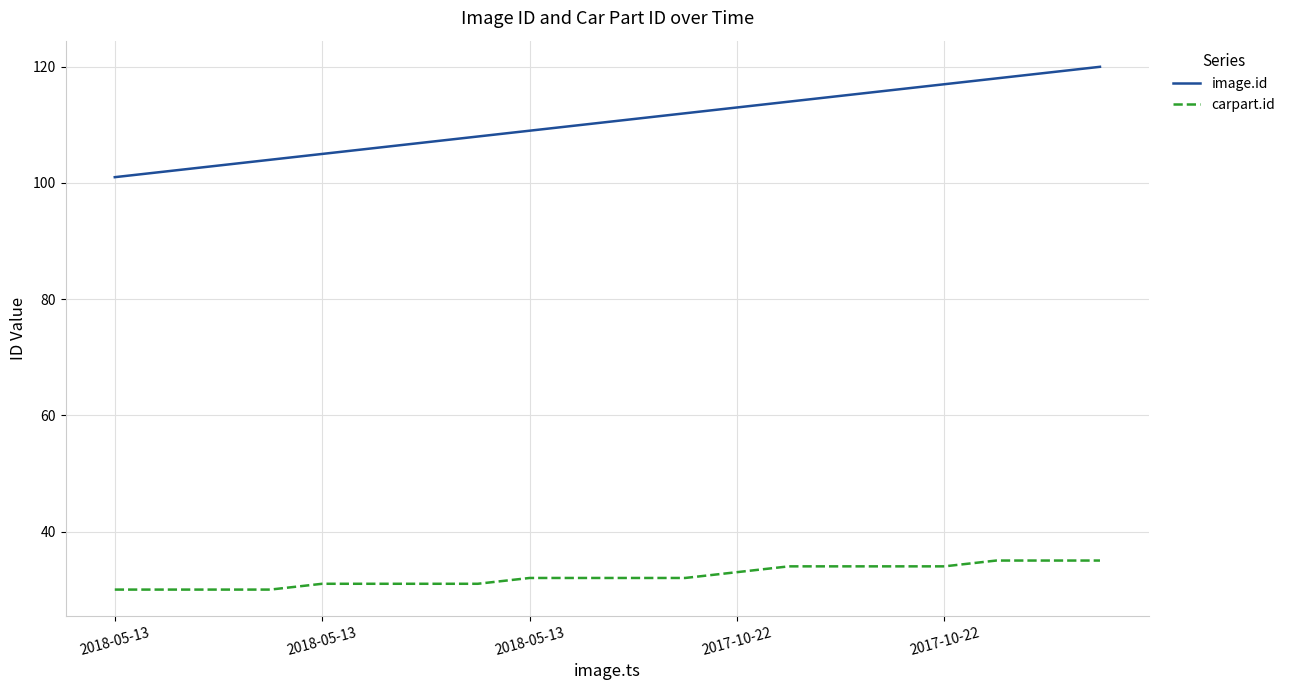

Count the number of categories in the chart.

20